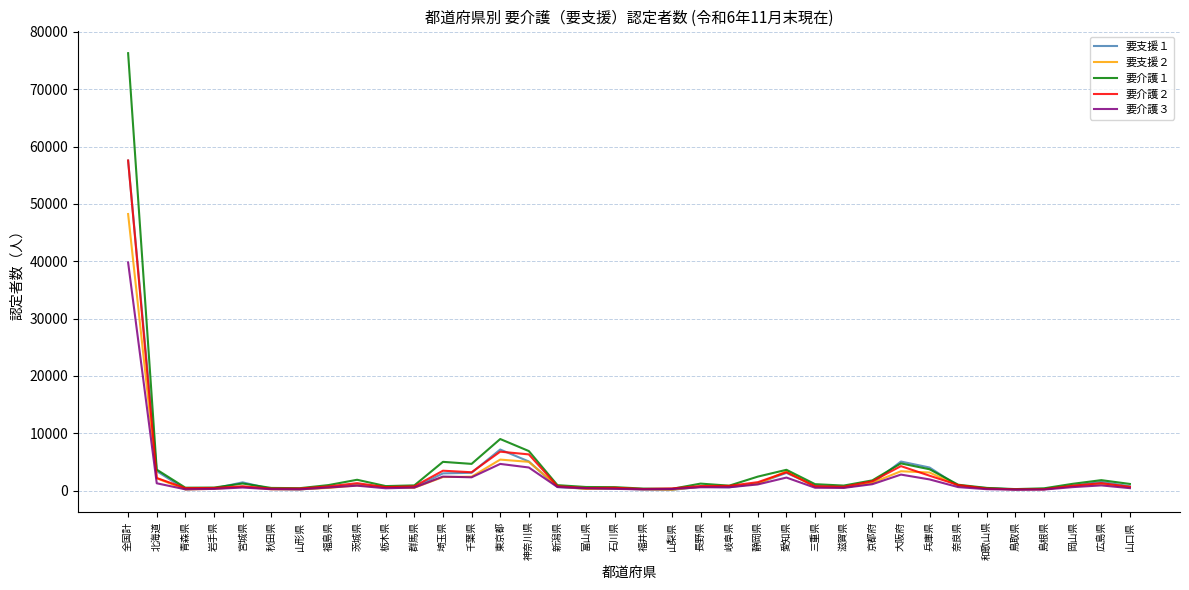

True or false: 要支援１ has a value of 57564 at 全国計.

True